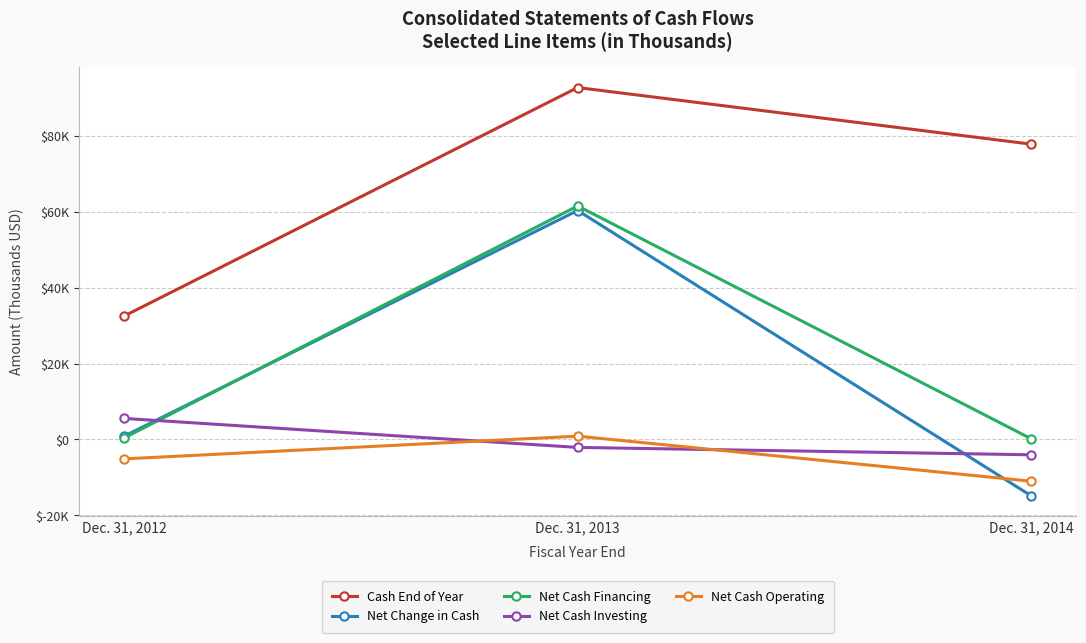

What are all the series names shown in the legend?

Cash End of Year, Net Change in Cash, Net Cash Financing, Net Cash Investing, Net Cash Operating